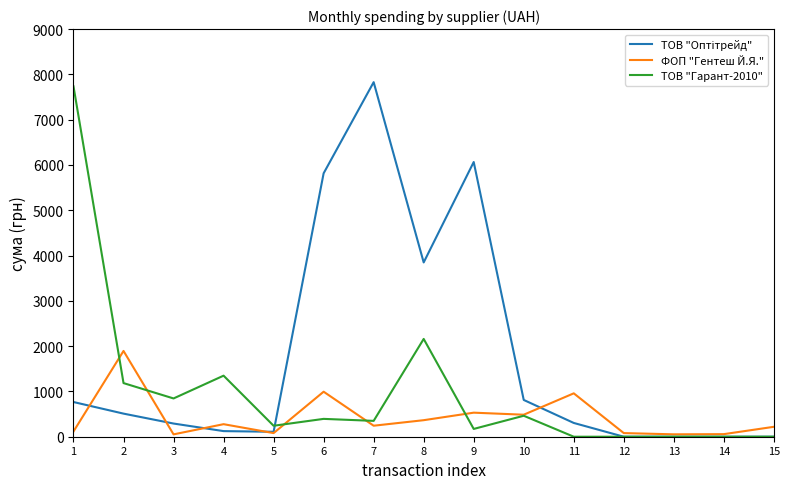

Is the value of ТОВ "Гарант-2010" at 1 greater than the value of ФОП "Гентеш Й.Я." at 14?

Yes